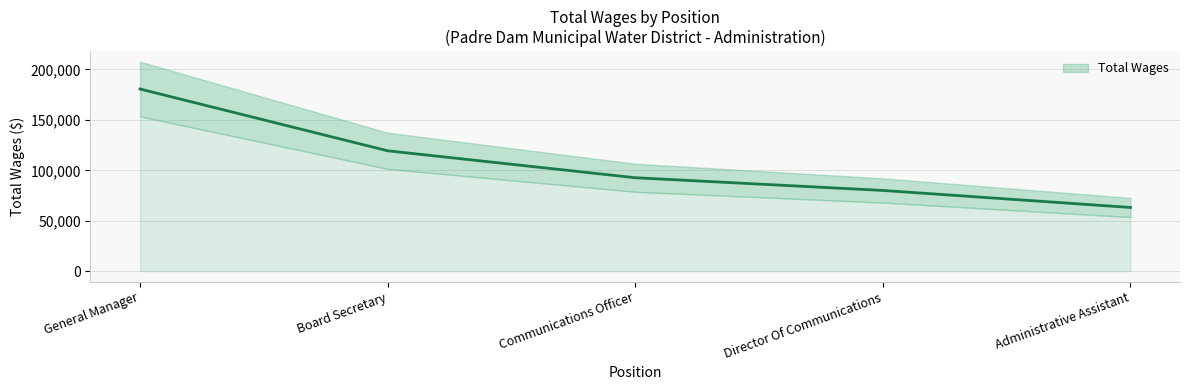

How many values are between 80059 and 119349?

3